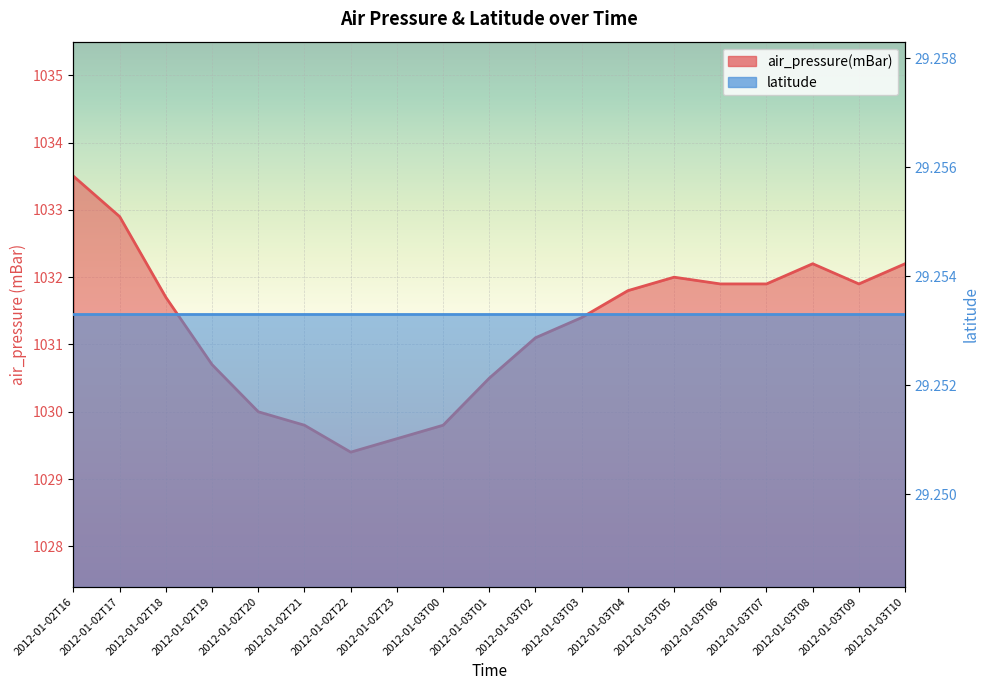

The value at 2012-01-02T18 is 1031.7. True or false?

True